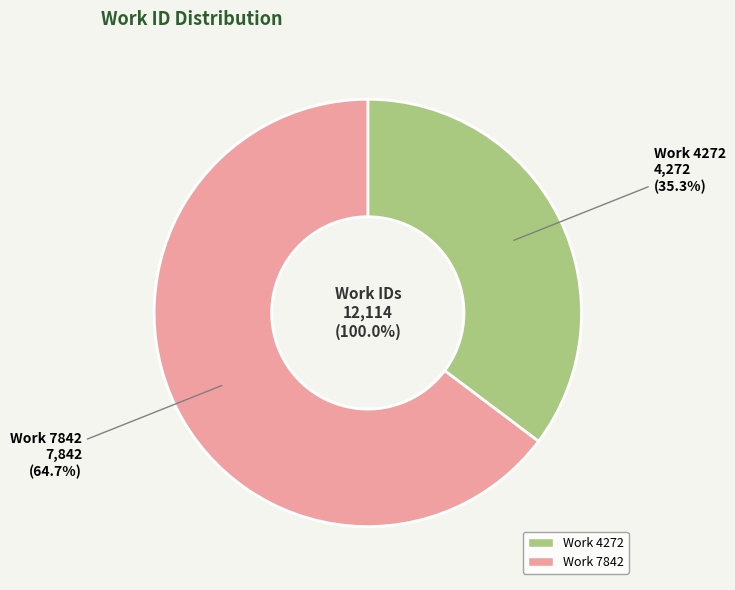

What is the ratio of the value at Work 7842 to the value at Work 4272?

1.8